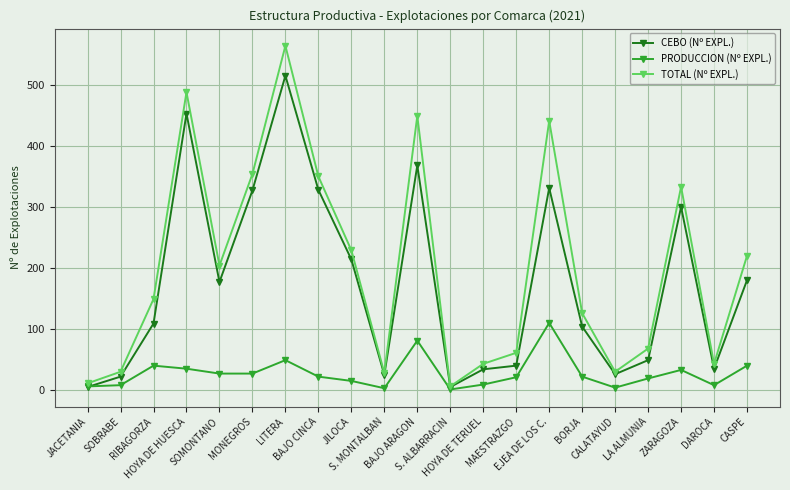

What are all the series names shown in the legend?

CEBO (Nº EXPL.), PRODUCCION (Nº EXPL.), TOTAL (Nº EXPL.)